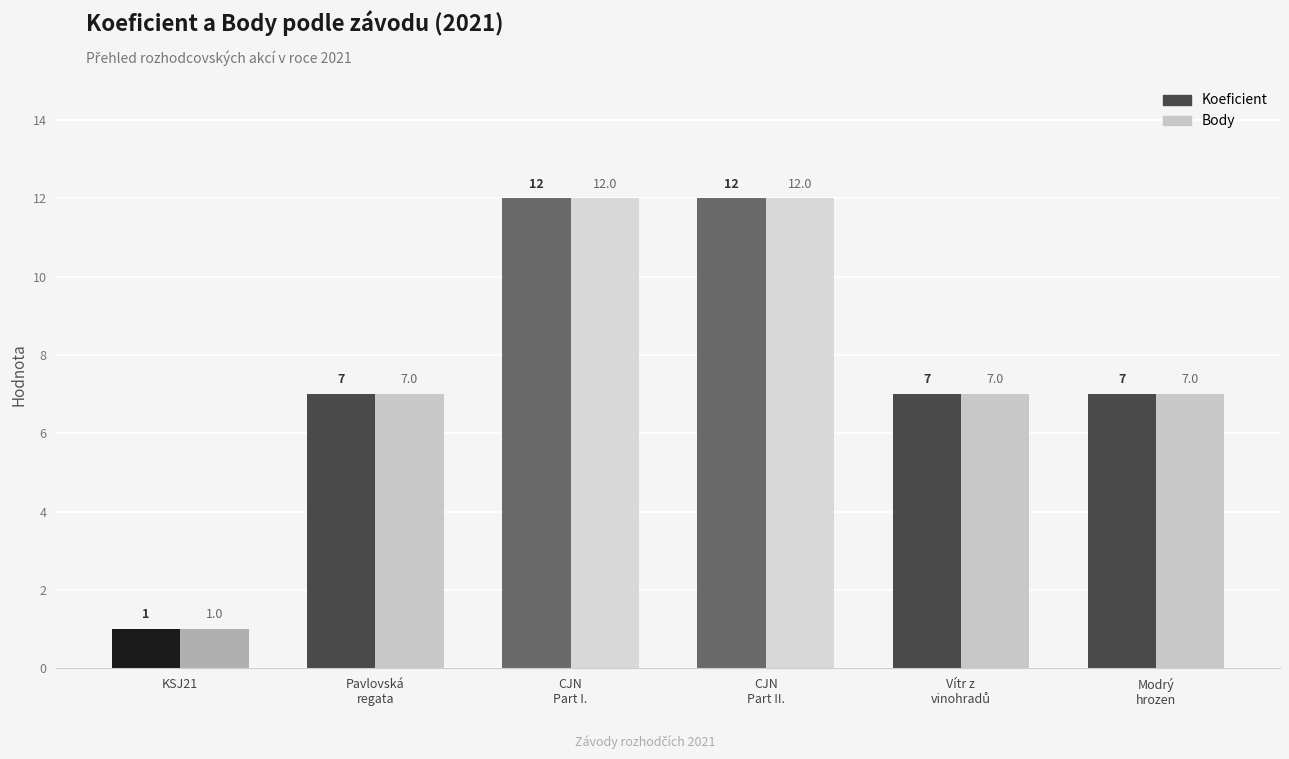

What is the sum of the Koeficient values at Pavlovská
regata and CJN
Part II.?

19